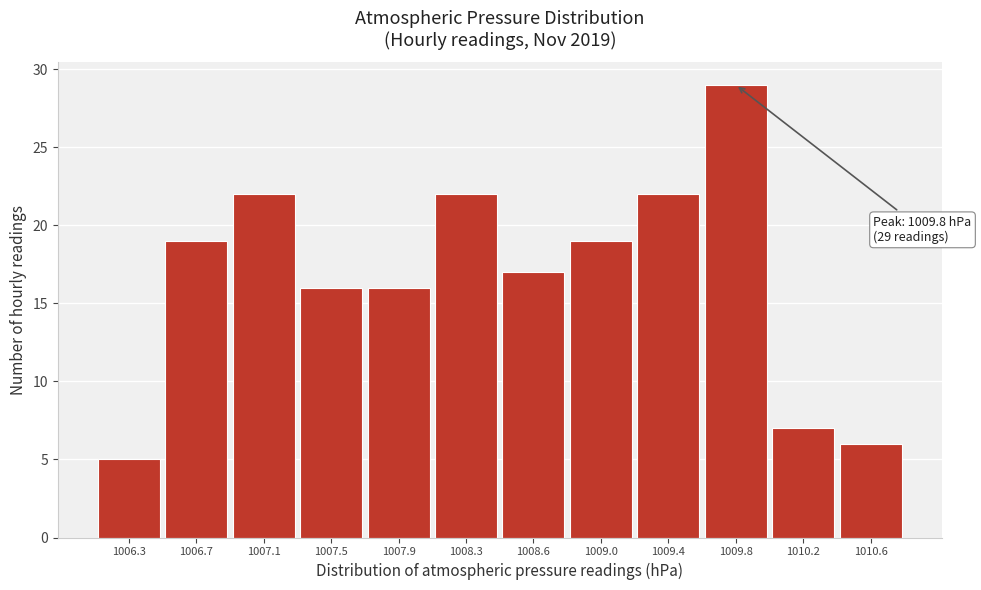

Reading right to left, what are all the values shown in this chart?

6	7	29	22	19	17	22	16	16	22	19	5